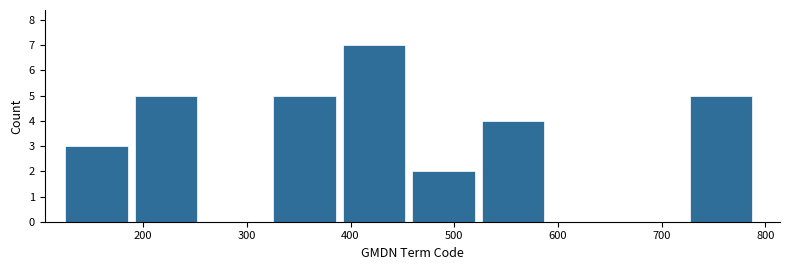

Reading left to right, list every bar in this chart as the range it spans on the x-axis followed by its height. Neither the bar edges nor the heights are printed on the chart, so give them approximately, as read against the axes.

130 to 190: 3
190 to 260: 5
260 to 330: 0
330 to 390: 5
390 to 460: 7
460 to 530: 2
530 to 590: 4
590 to 660: 0
660 to 730: 0
730 to 790: 5